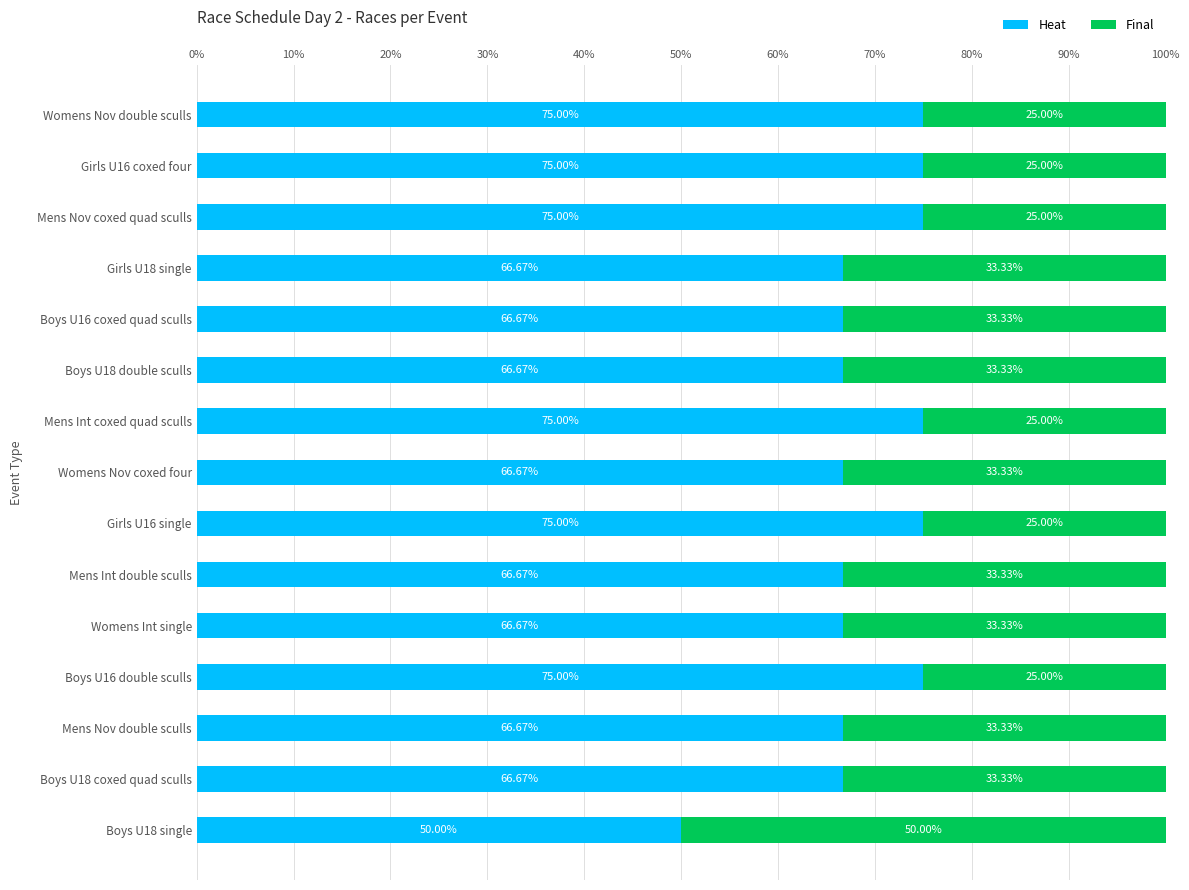

What is the total value across all series at Womens Int single?

100.0